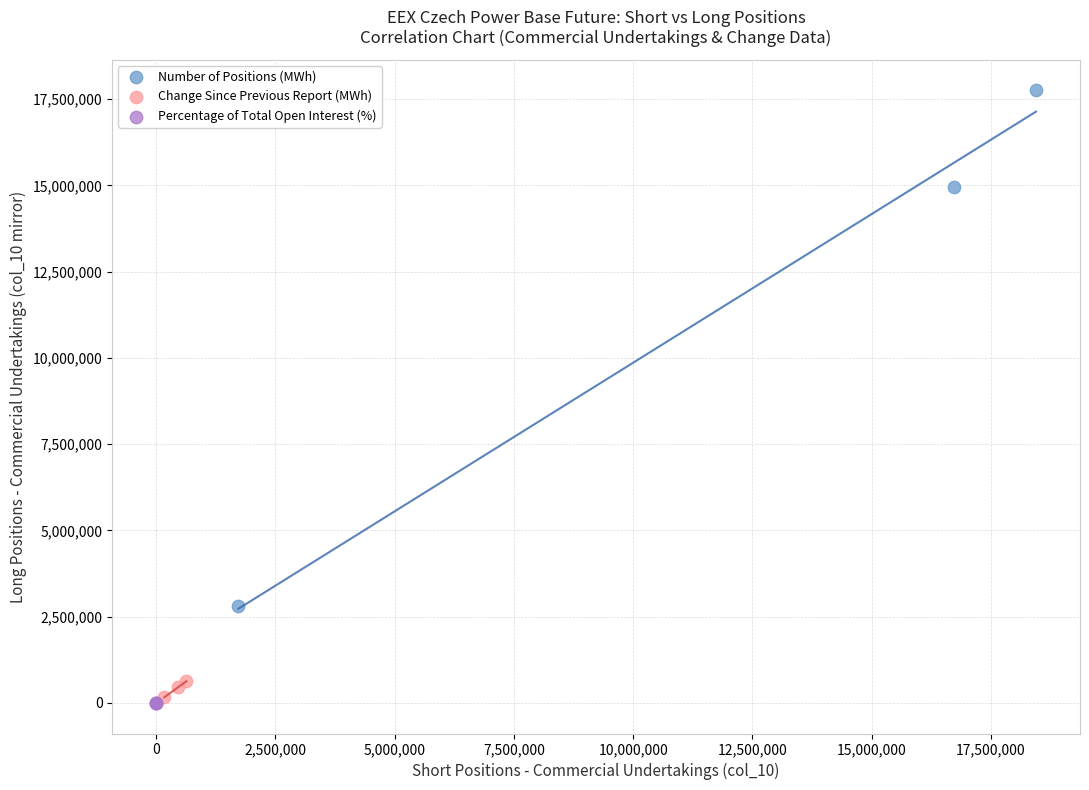

Which series reaches the minimum Y coordinate?

Percentage of Total Open Interest (%)